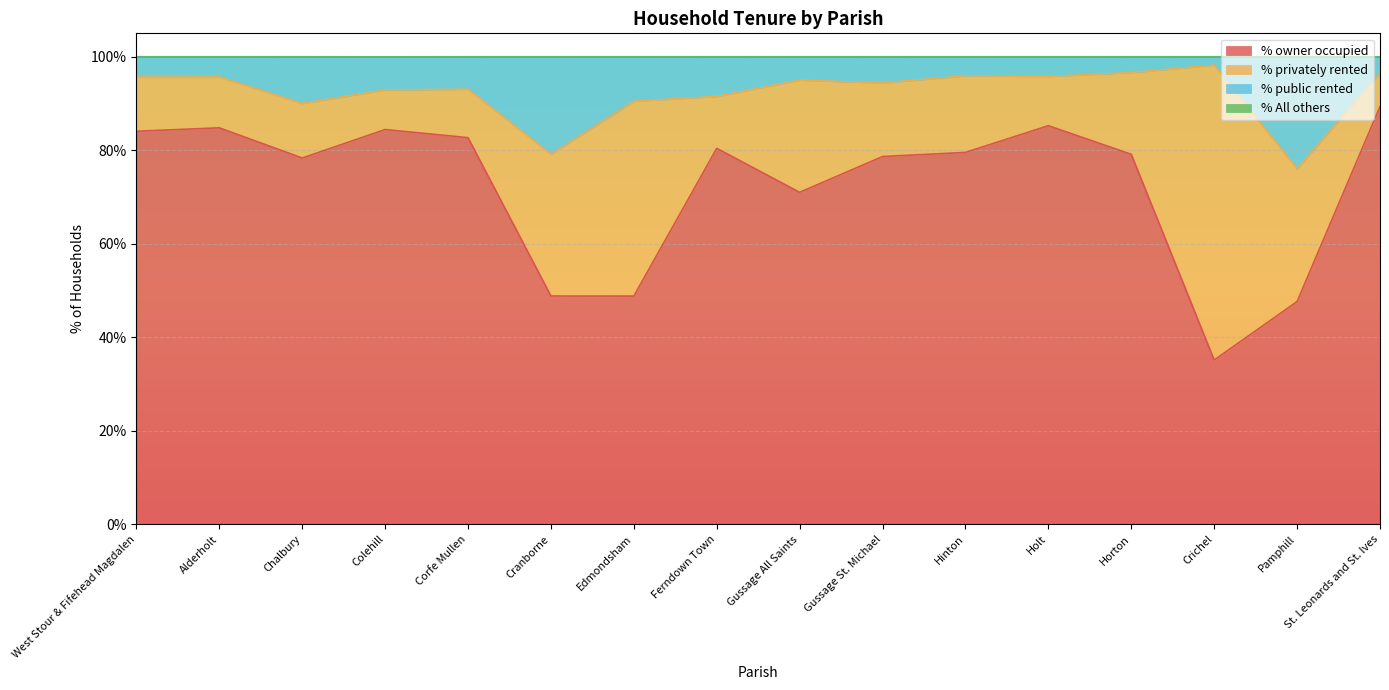

What is the maximum value for % owner occupied?

89.3